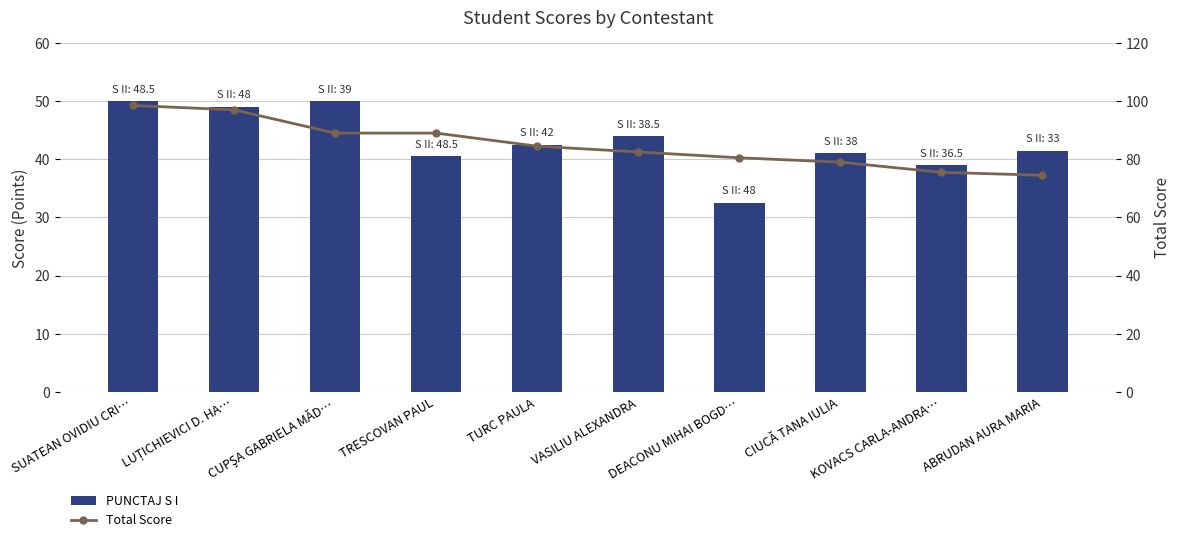

What is the sum of the Total Score values at VASILIU ALEXANDRA and DEACONU MIHAI BOGD…?

163.0